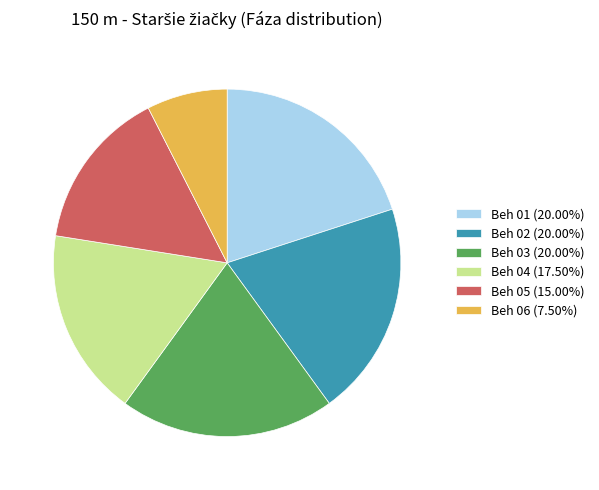

Does Beh 05 (15.00%) represent more than half of the total?

No